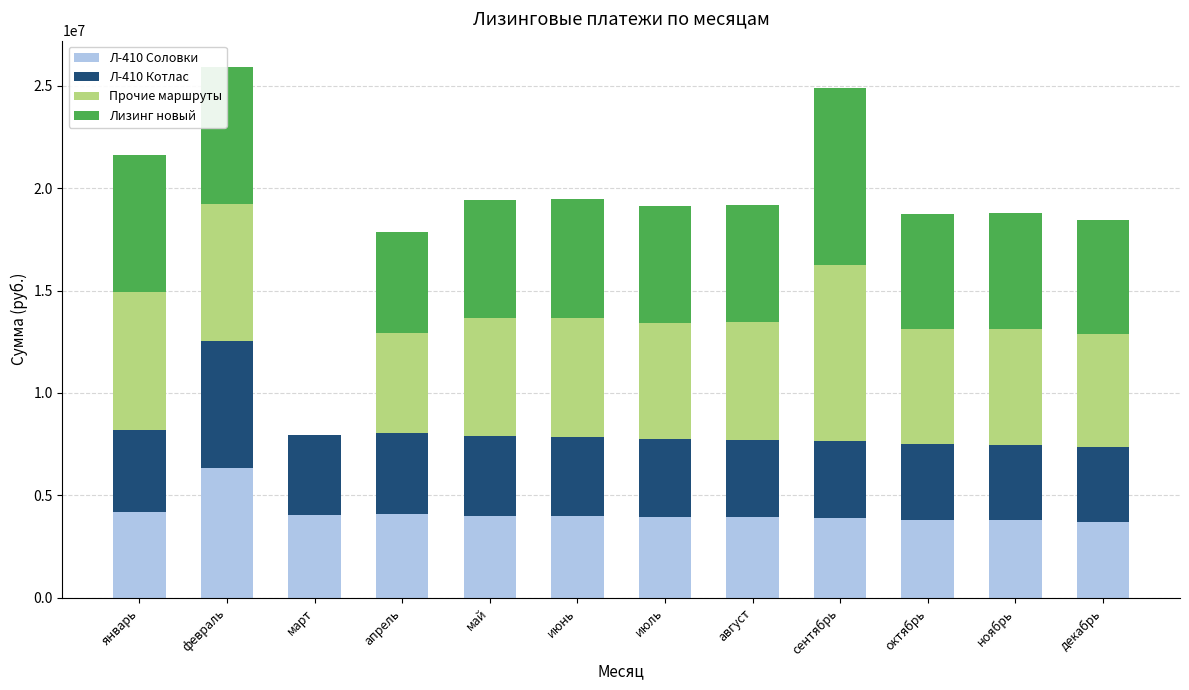

The Л-410 Соловки series shows 5693420.6 at июнь. True or false?

False